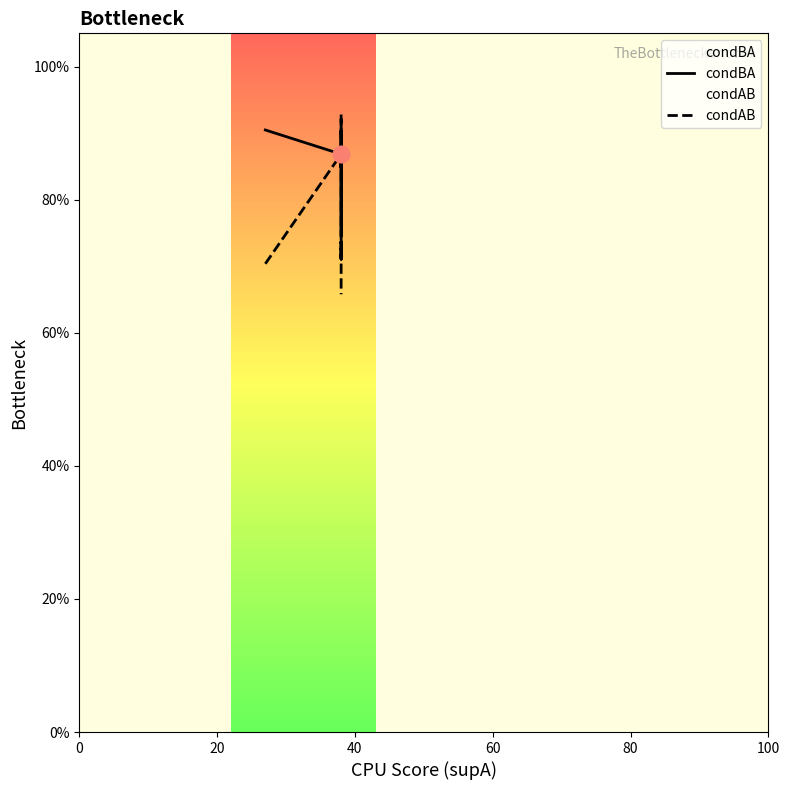

How many lines are shown in the chart?

2